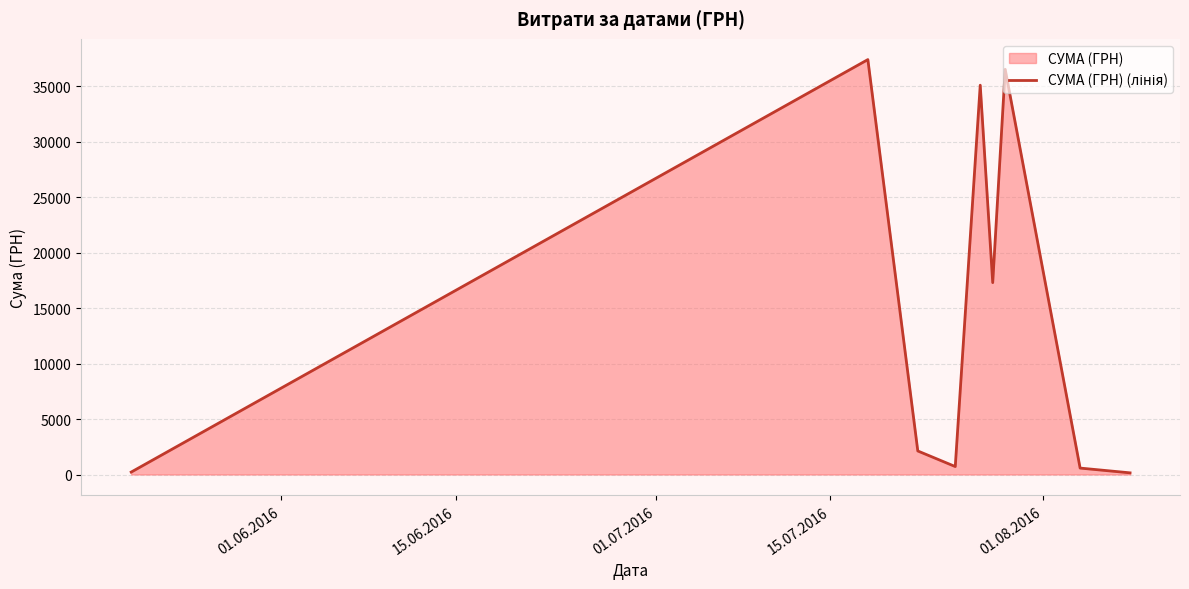

What is the greatest value displayed?

37425.0